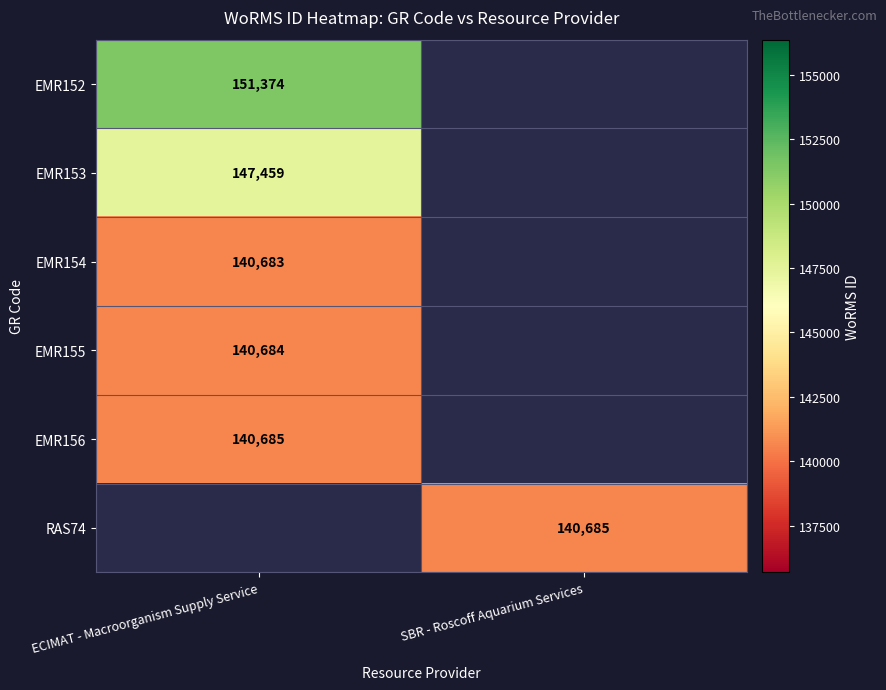

The EMR152 series shows 151374 at ECIMAT - Macroorganism Supply Service. True or false?

True